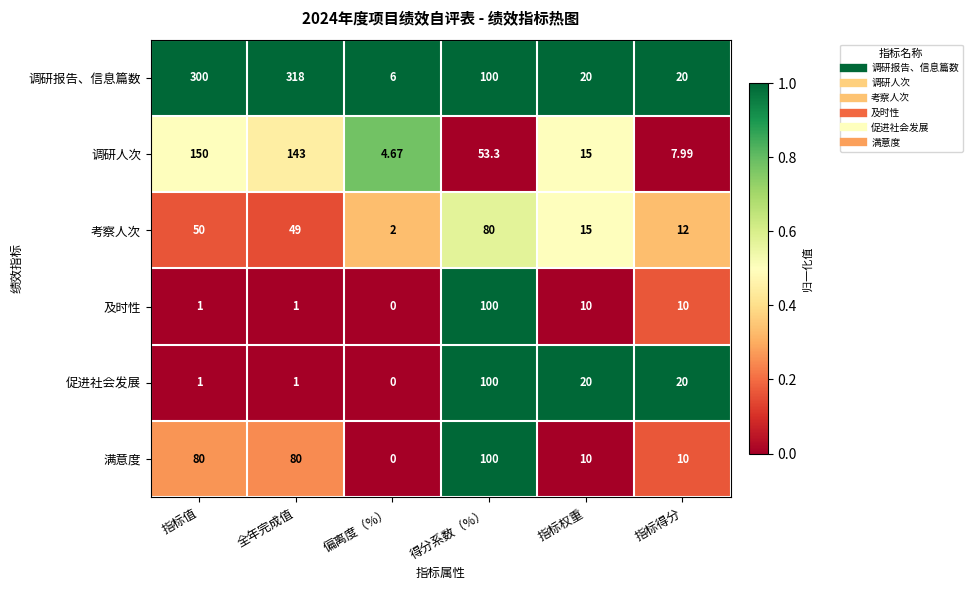

At which label is 考察人次 closest to 41?

全年完成值